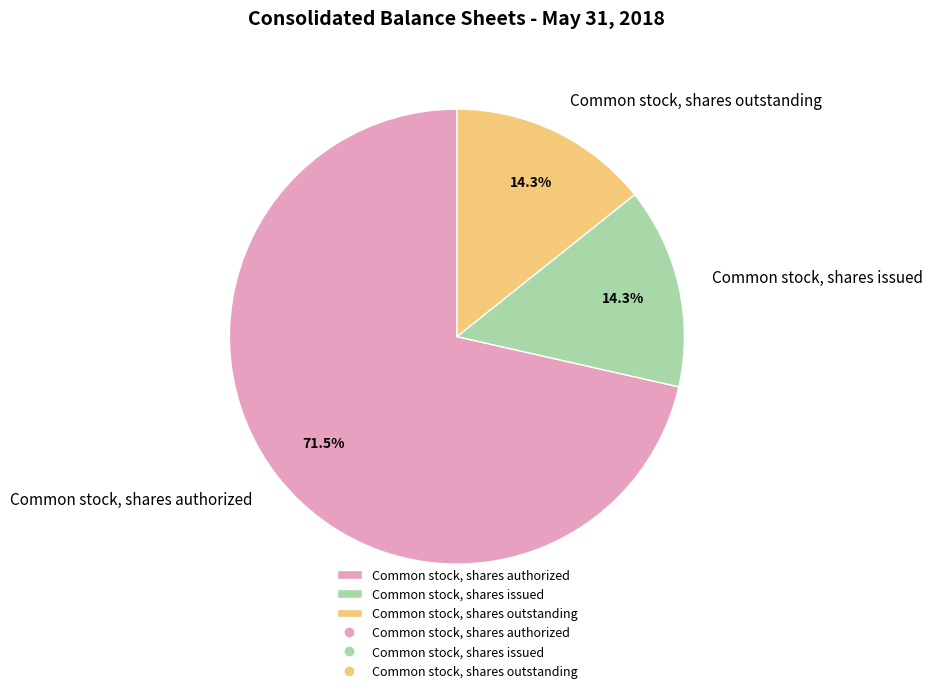

Between Common stock, shares outstanding and Common stock, shares authorized, which is larger?

Common stock, shares authorized